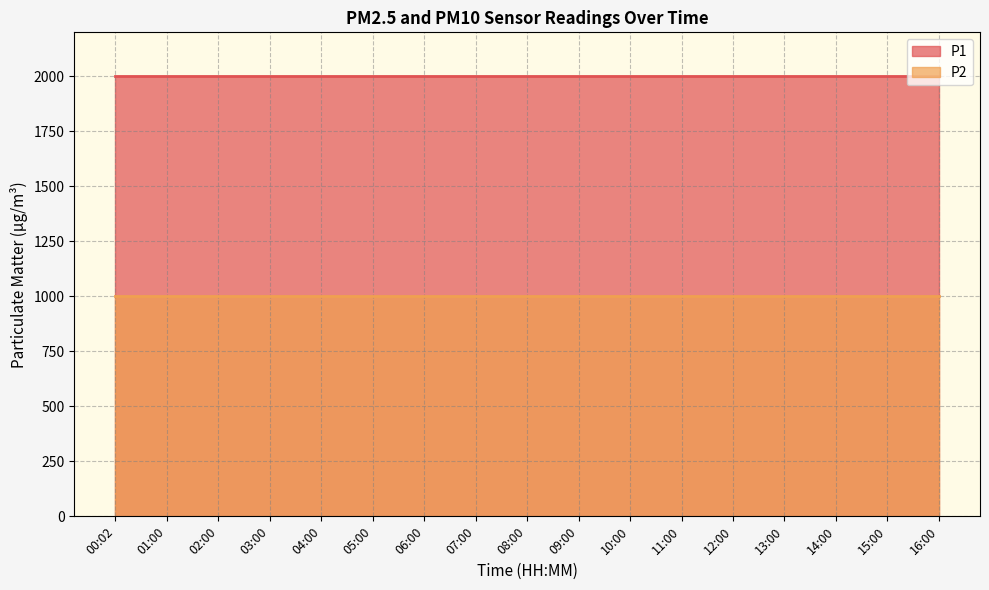

At how many categories does at least one series exceed 1667?

17